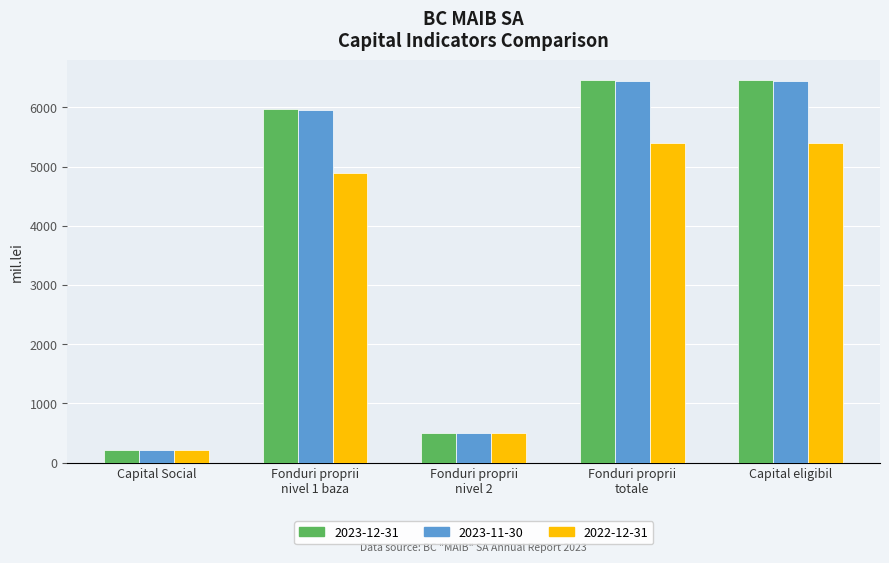

What is the greatest value displayed?

6469.4